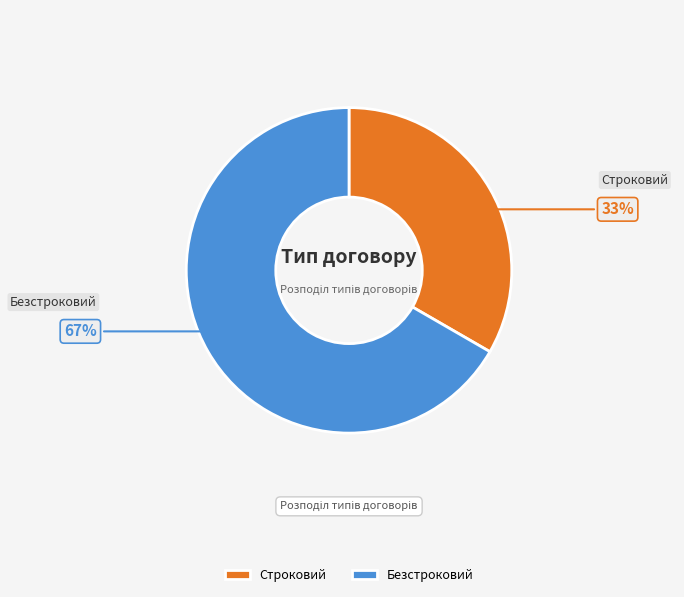

Is the sum of Безстроковий and Строковий greater than half?

Yes